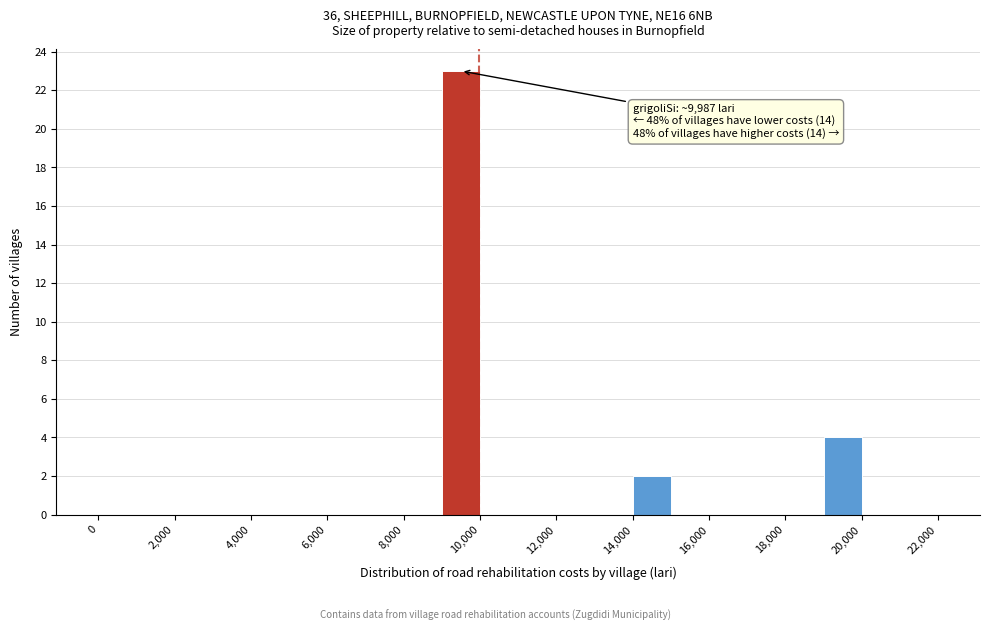

Which range on the x-axis has the tallest bar?

9000 to 10000